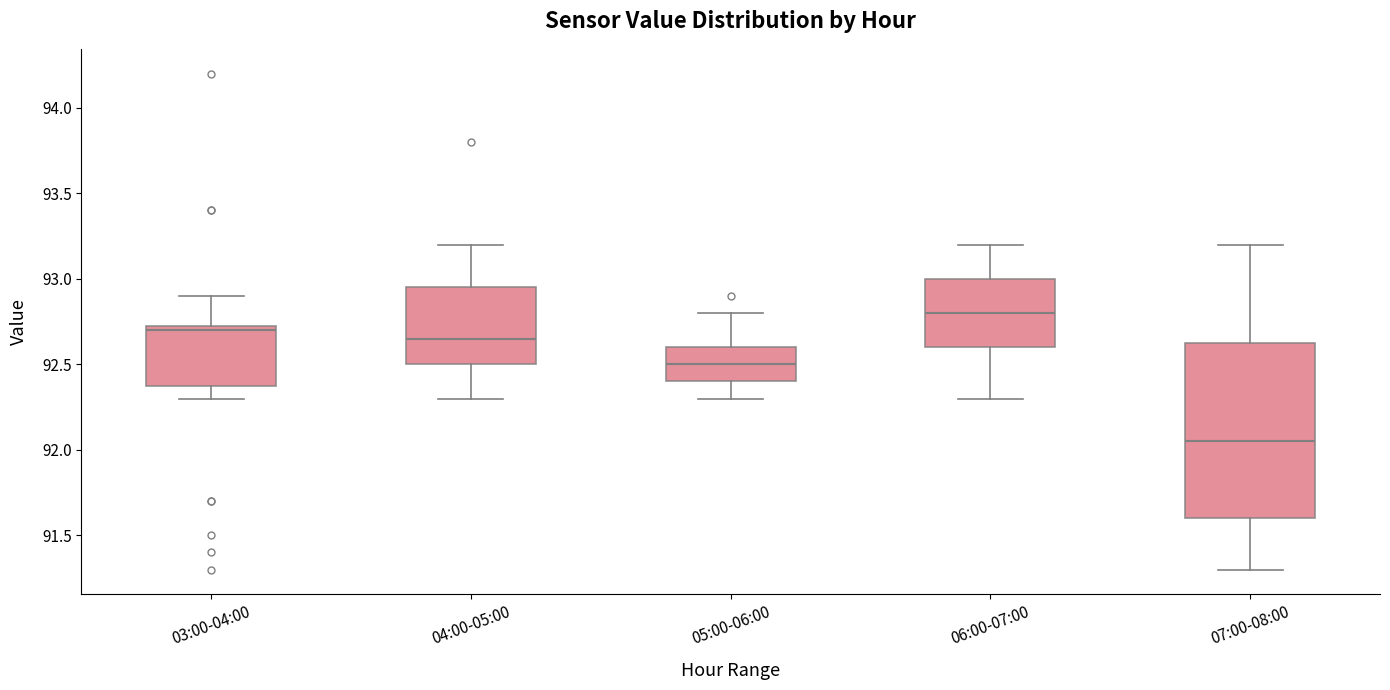

Which box's median line is the lowest?

07:00-08:00